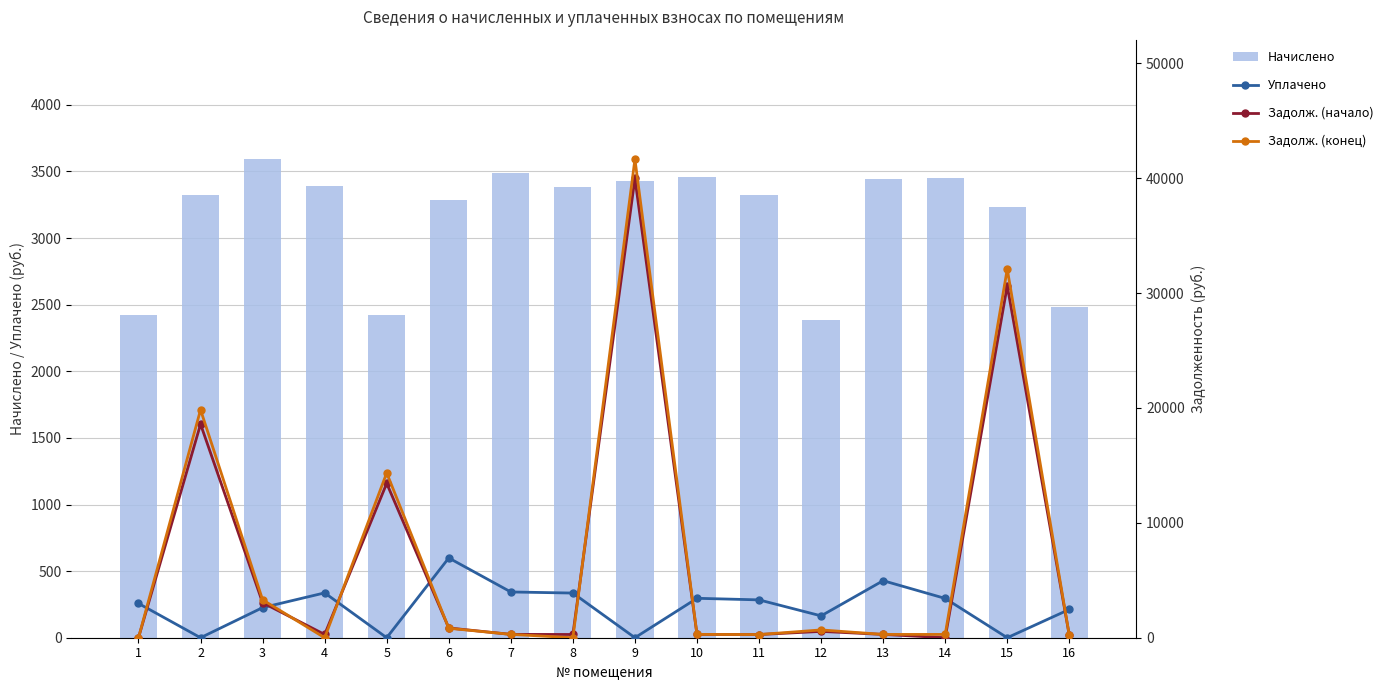

Is the value of Задолж. (начало) at 6 greater than the value of Начислено at 4?

No